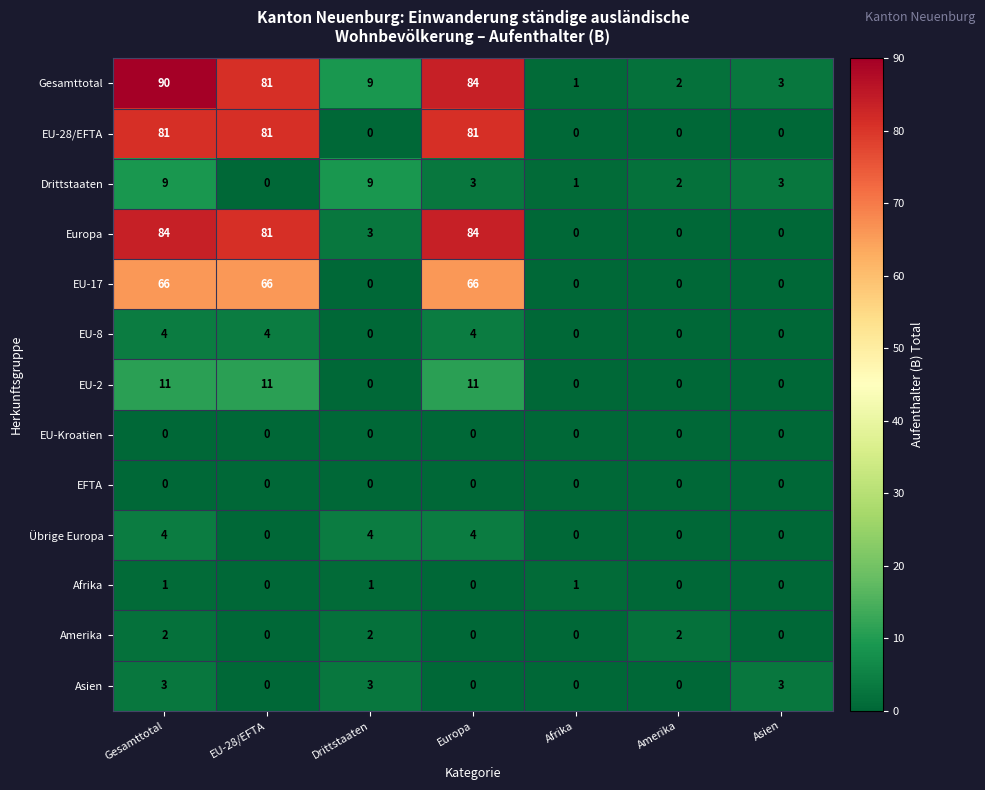

Where does the Europa series first go above 3?

Gesamttotal